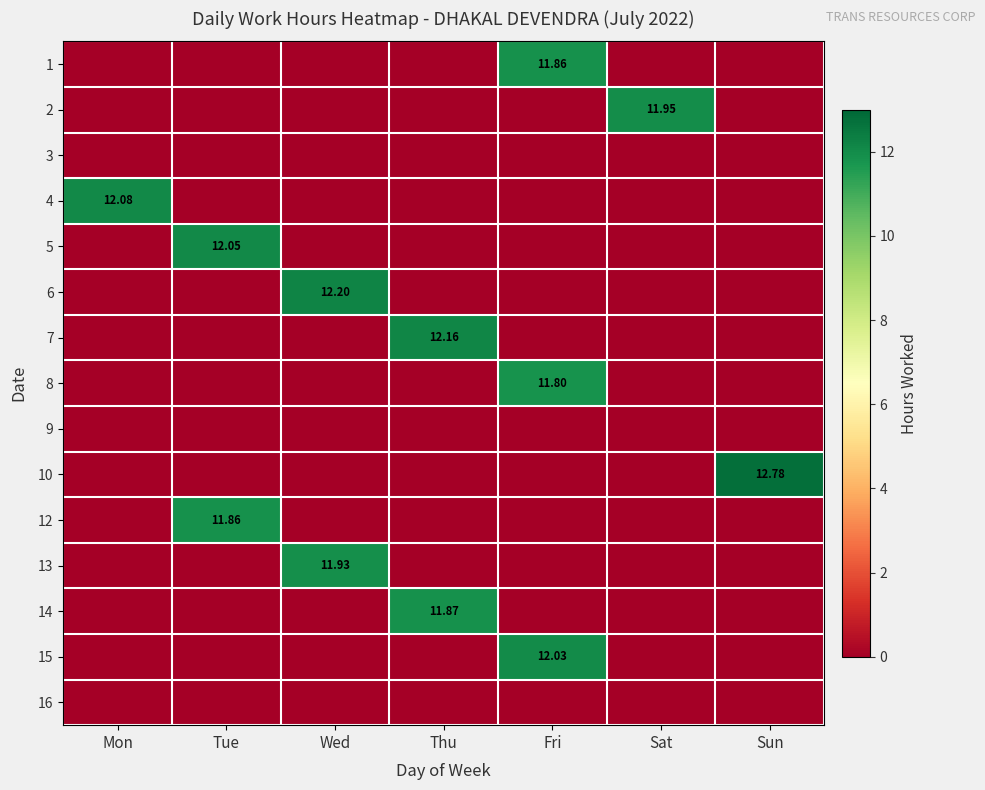

At how many categories does at least one series exceed 2?

7